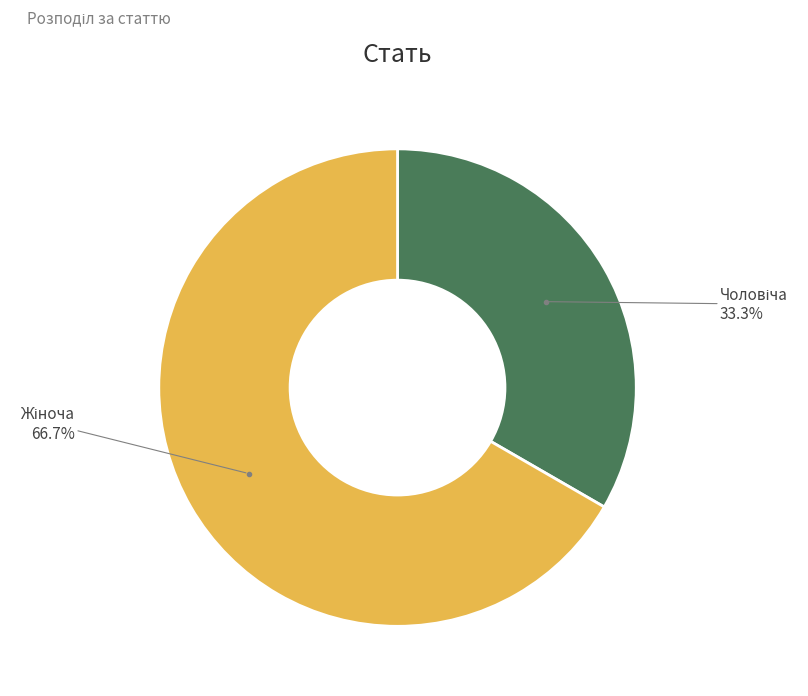

Does any single category account for the majority?

Yes